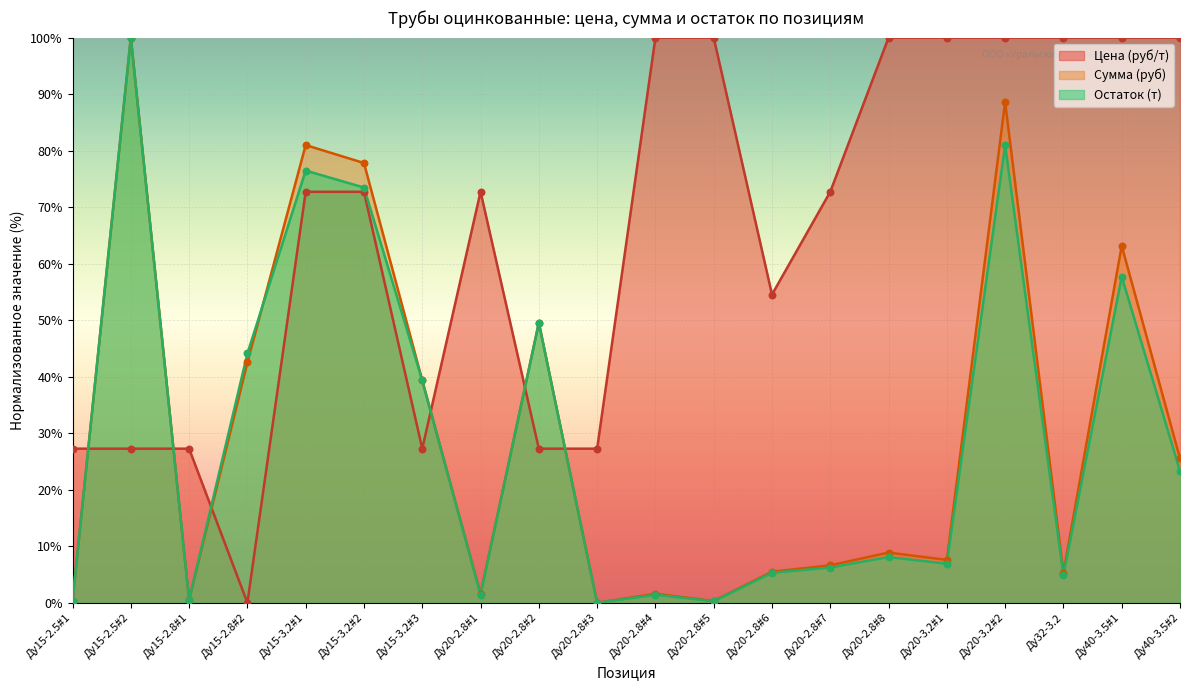

At which category is the sum across all series the highest?

Ду20-3.2#2